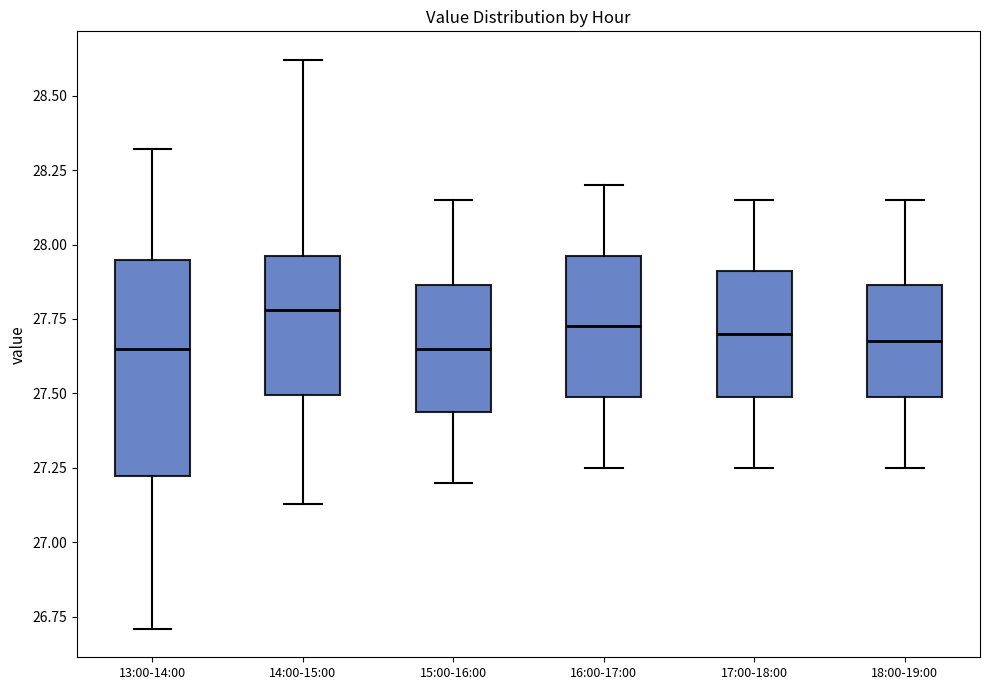

Where does the lower whisker of the box for 17:00-18:00 end on the y-axis? The values are not printed on the chart, so give them approximately, as read against the axis.

27.25